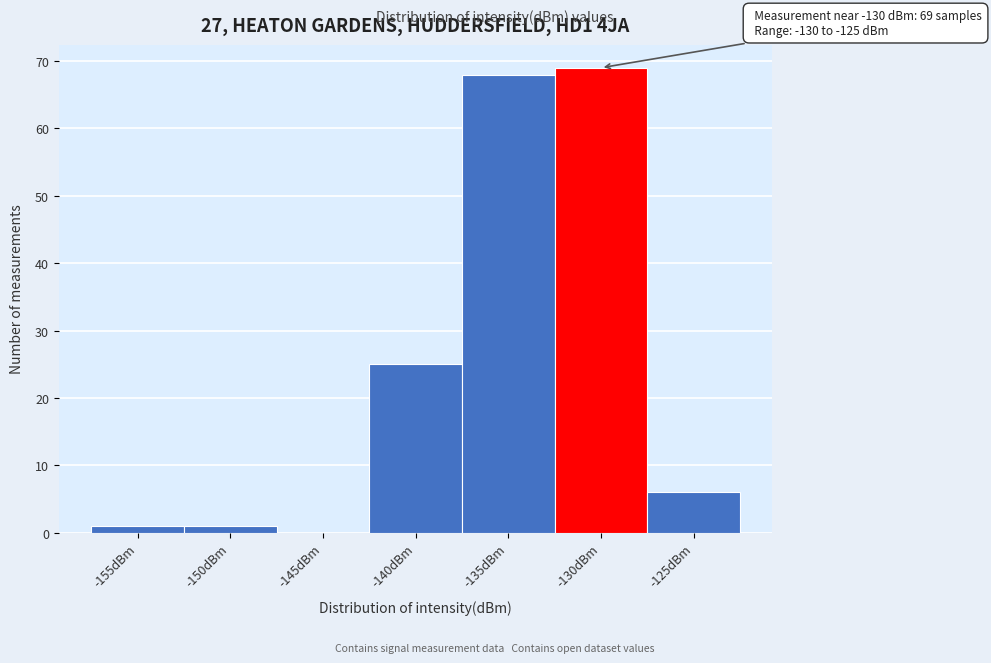

Reading right to left, extract all data points from this chart.

-125dBm=6	-130dBm=69	-135dBm=68	-140dBm=25	-145dBm=0	-150dBm=1	-155dBm=1